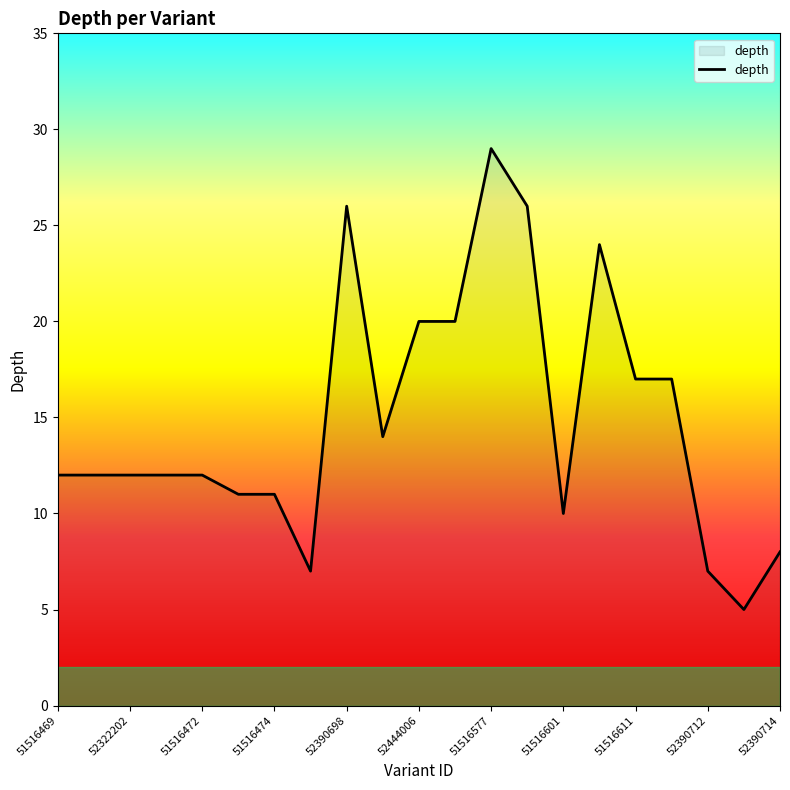

What is the minimum value shown in the chart?

5